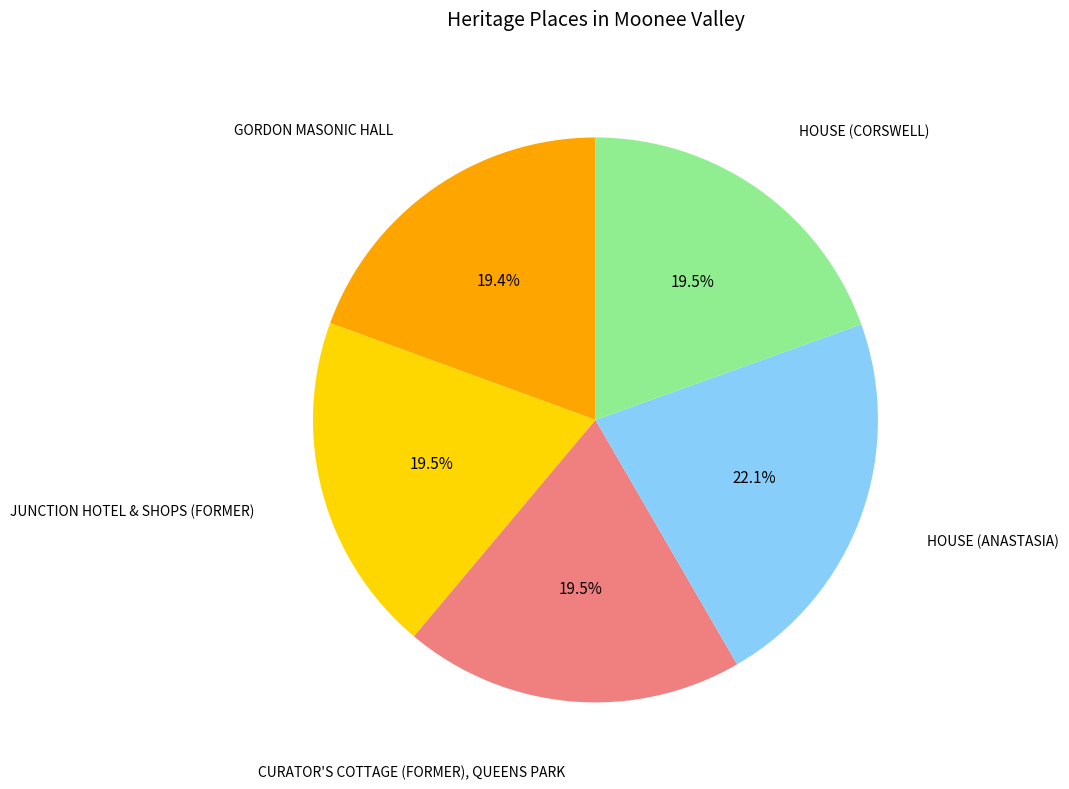

Is there a majority slice in this chart?

No